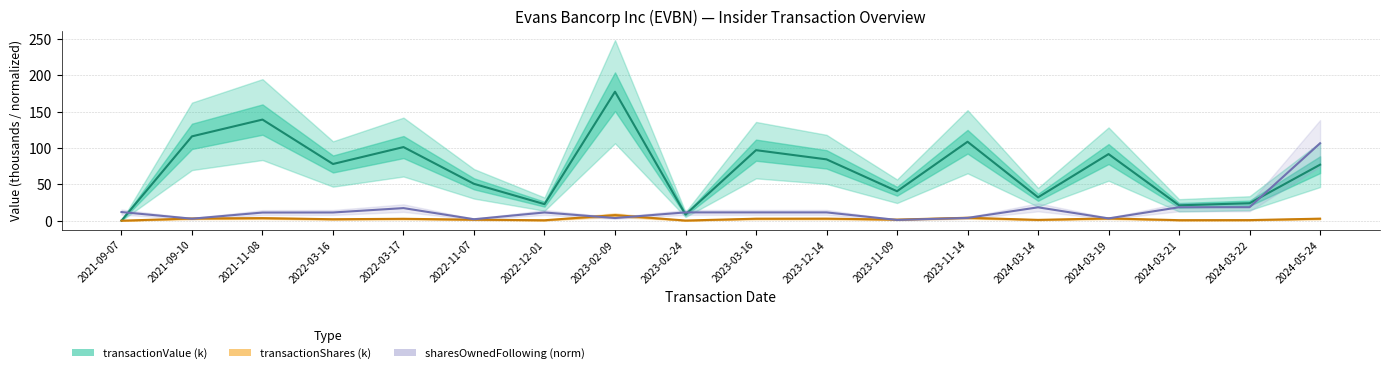

How many interior local peaks does the transactionValue (k) series have?

6